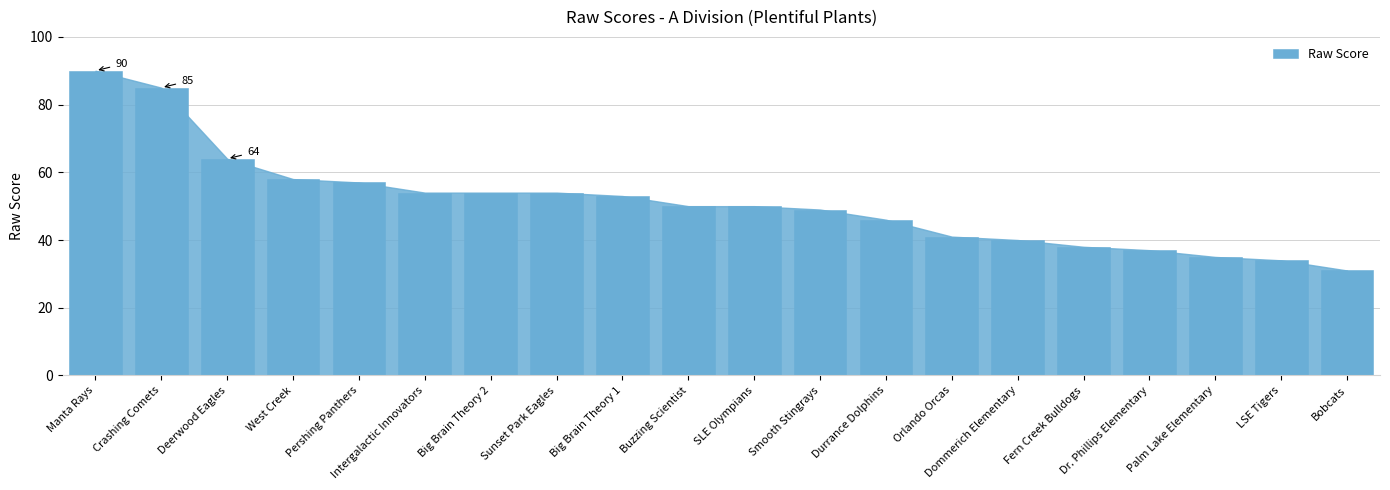

Approximately how many times larger is the value at Bobcats compared to Manta Rays?

0.3